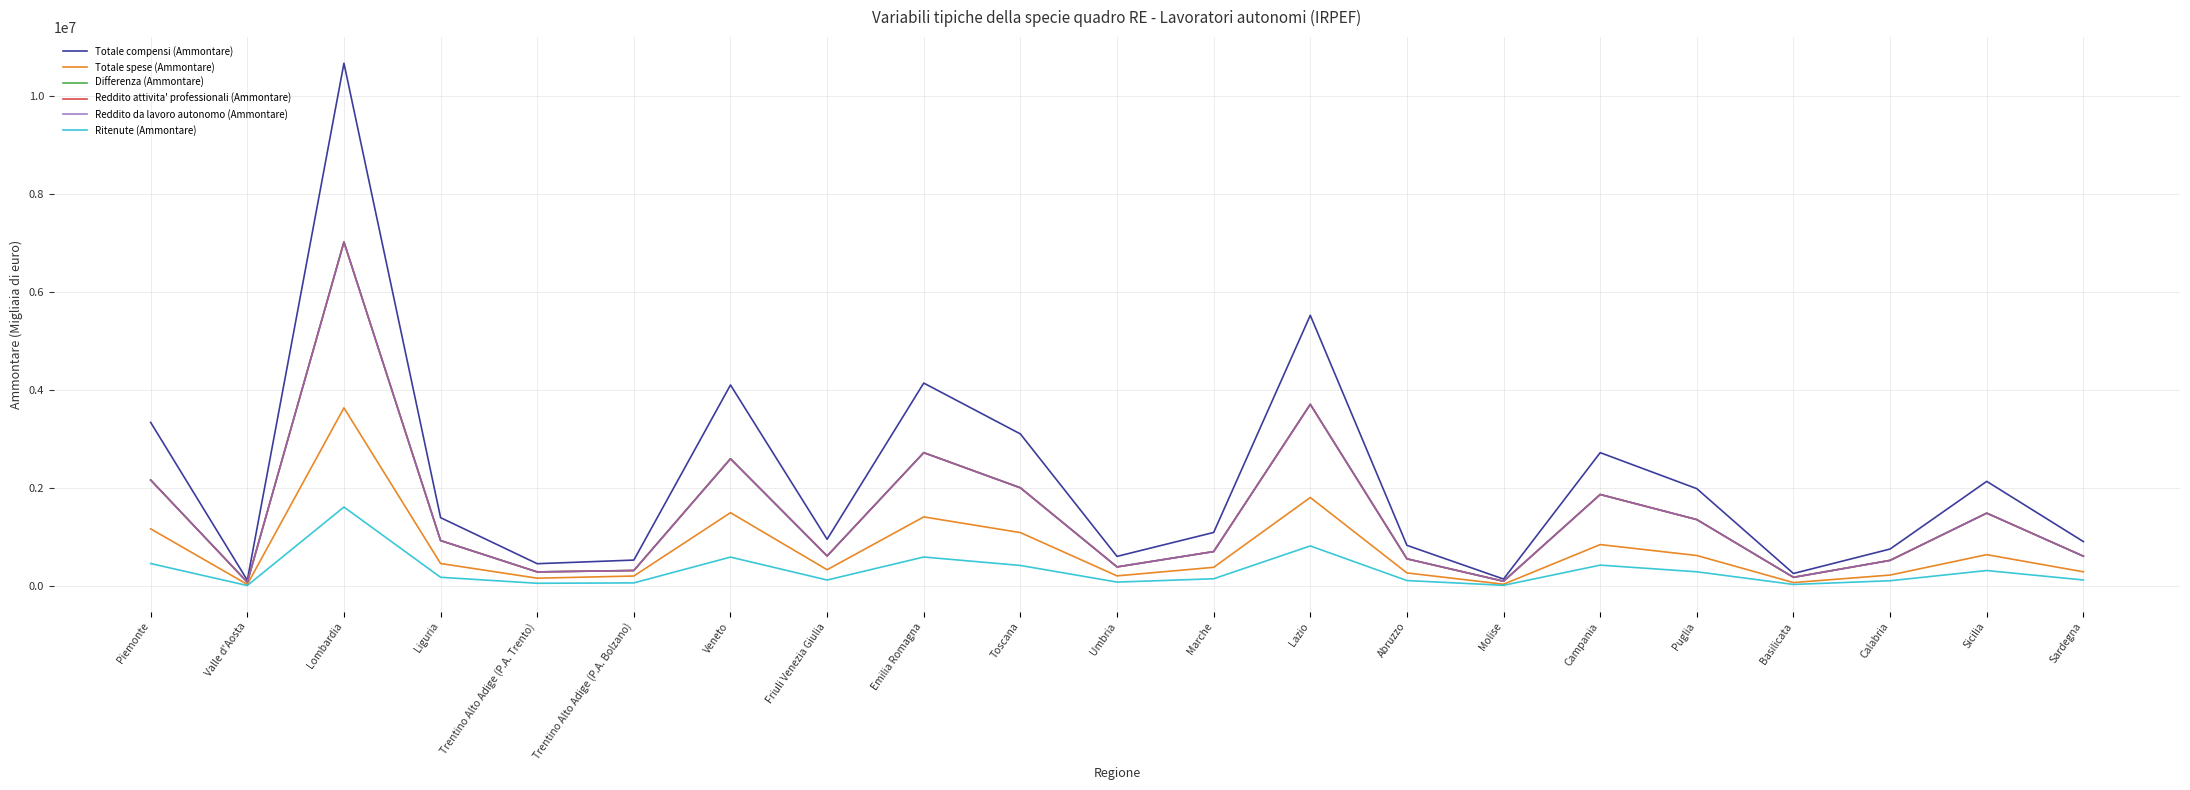

What is the sum of the Totale compensi (Ammontare) values at Lazio and Abruzzo?

6359847